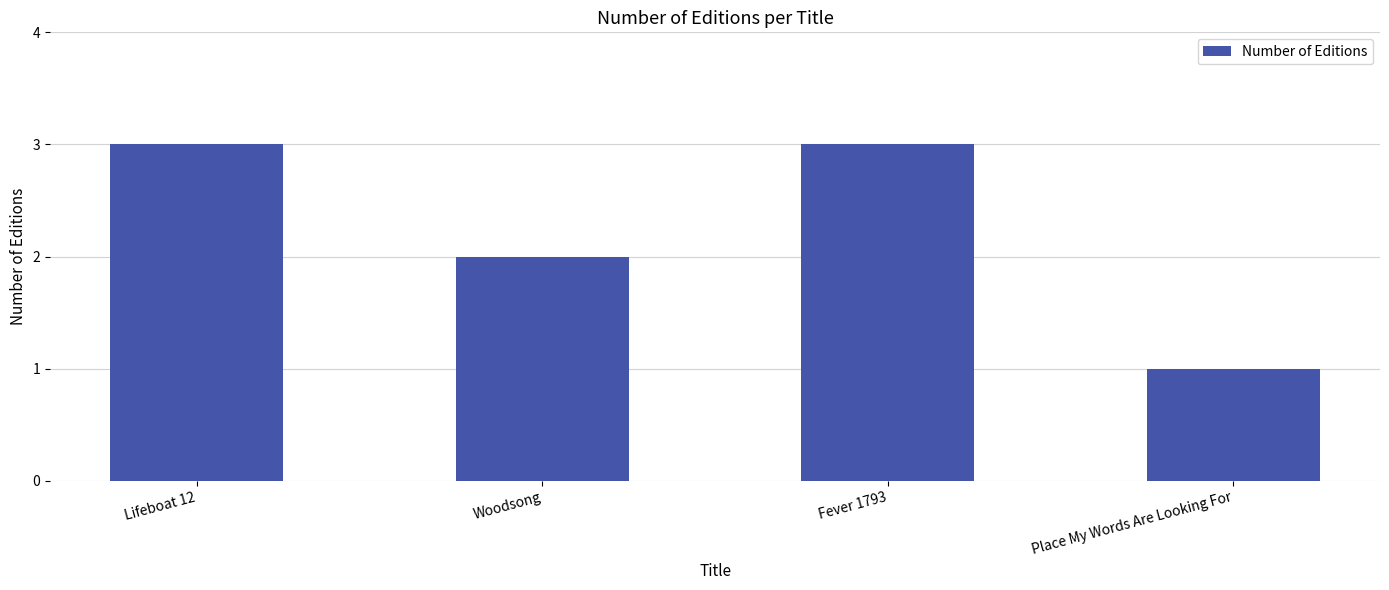

The value at Place My Words Are Looking For is 1. True or false?

True